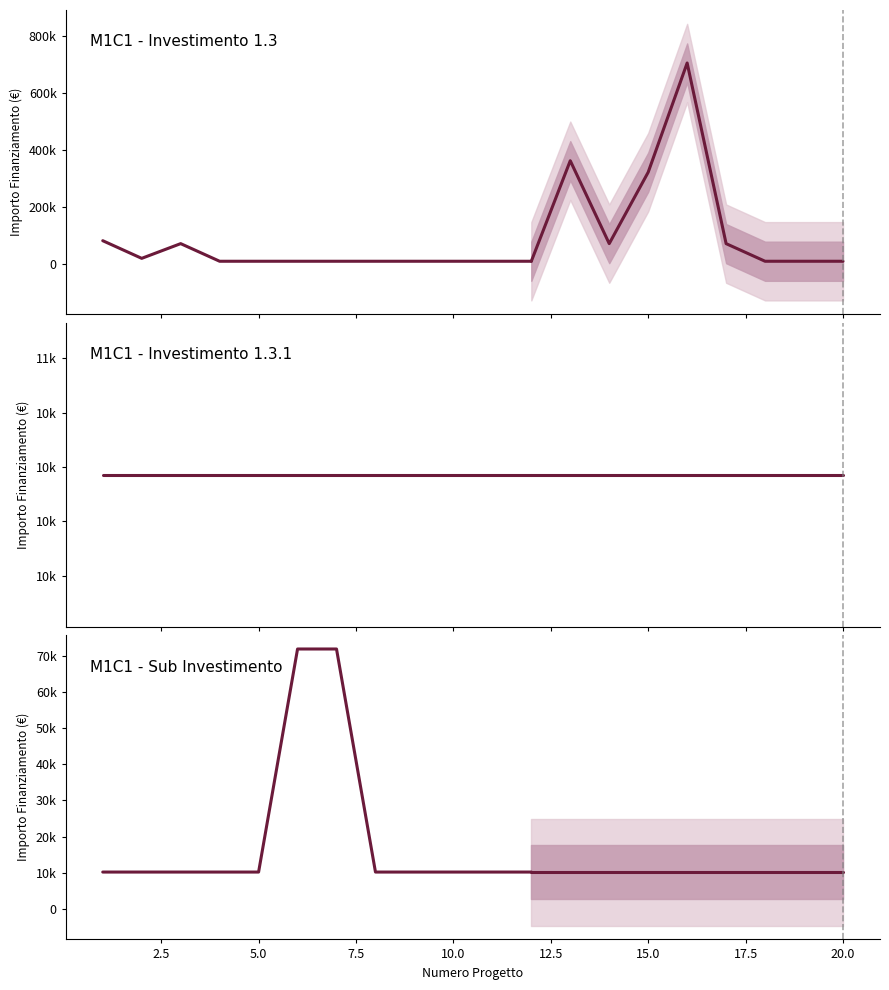

Is this an area chart (filled region under the line)?

No